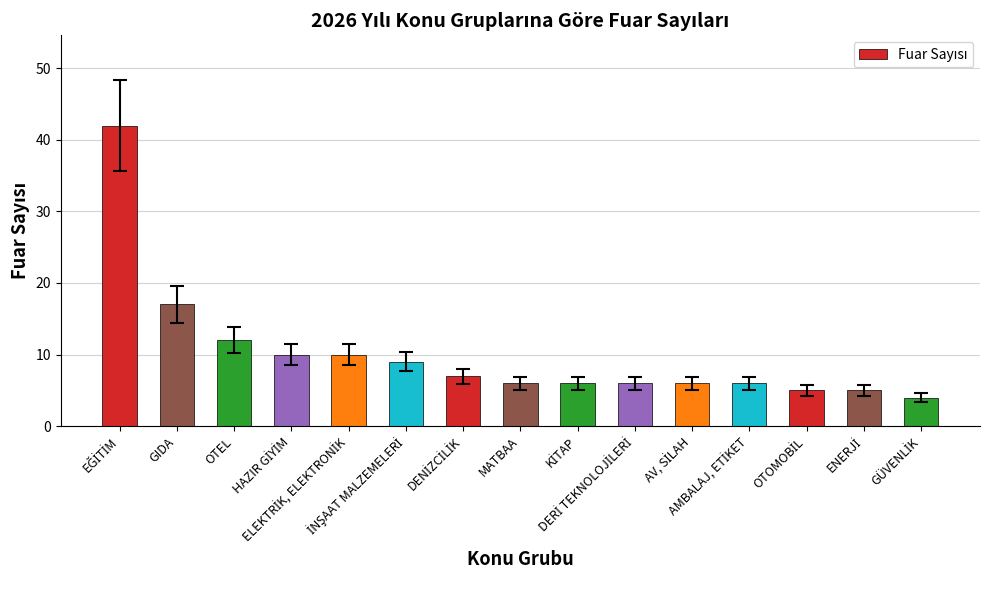

What is the smallest value displayed?

4